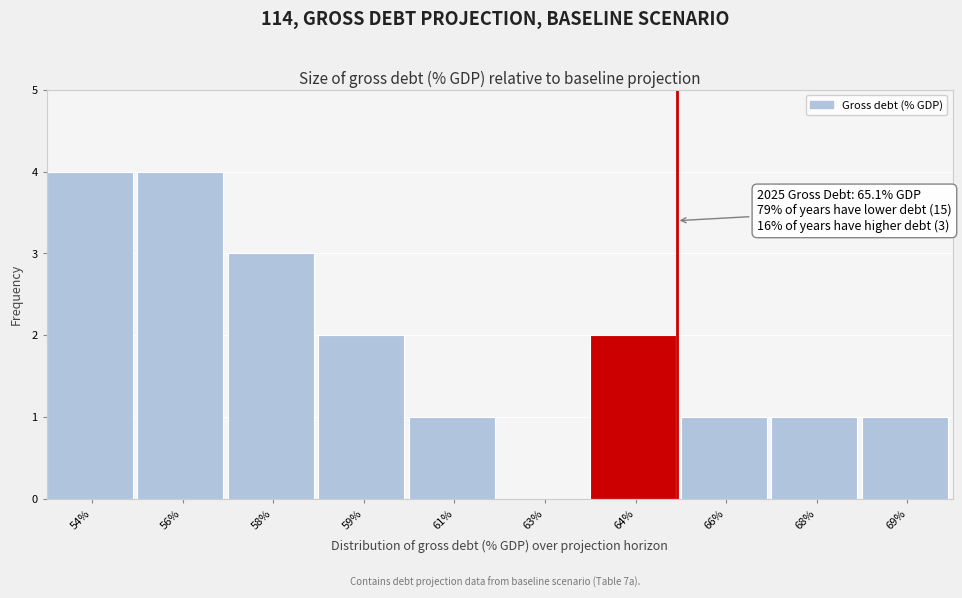

Reading left to right, extract all data points from this chart.

54%=4	56%=4	58%=3	59%=2	61%=1	63%=0	64%=2	66%=1	68%=1	69%=1